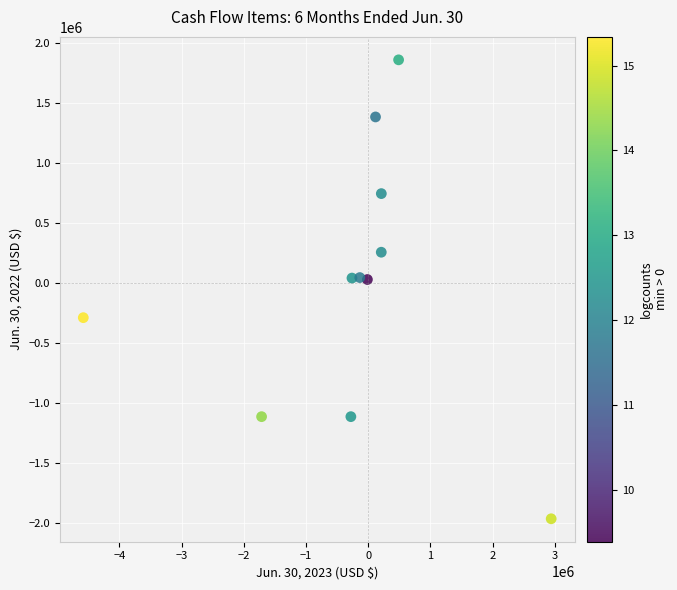

What is the average X value?

-272905